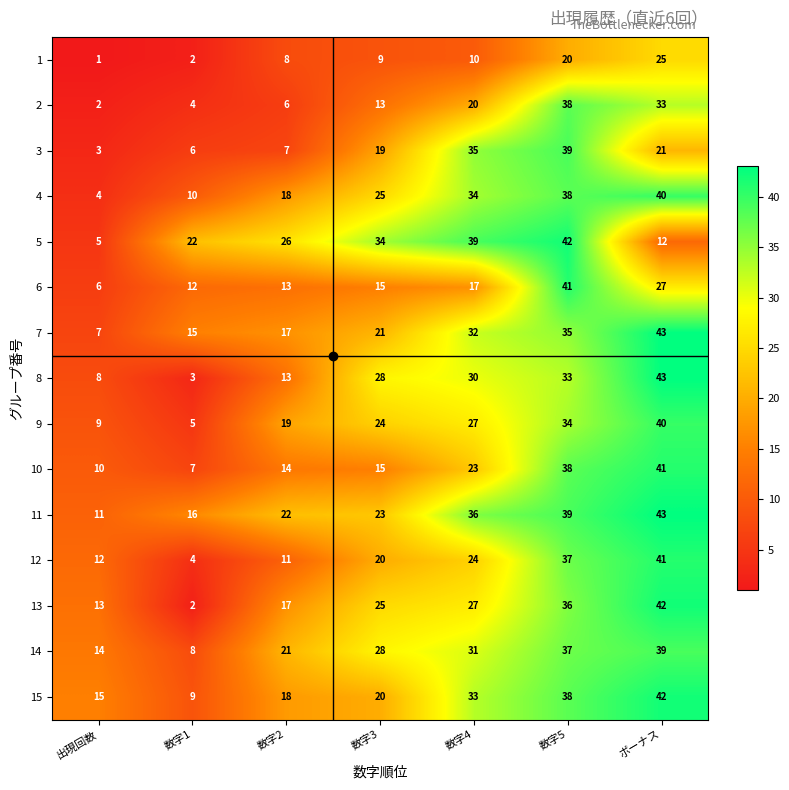

What is the sum of the 6 values at 数字4 and 数字3?

32